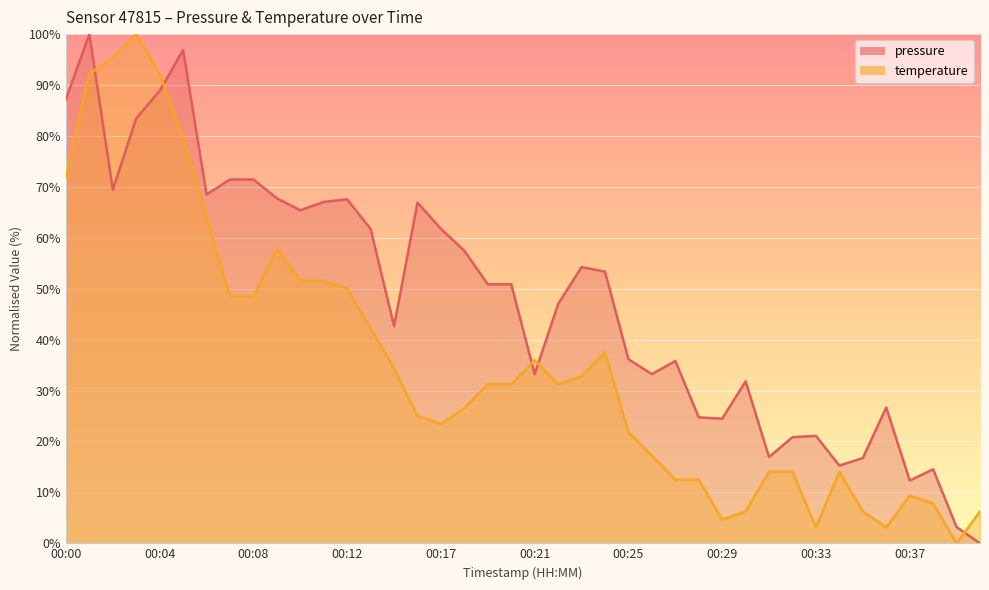

Reading left to right, what are all the values shown in this chart?

pressure: 00:00=87.2	00:01=100.0	00:02=69.4	00:03=83.5	00:04=88.8	00:05=96.9	00:06=68.5	00:07=71.4	00:08=71.4	00:09=67.8	00:10=65.4	00:11=67.0	00:12=67.6	00:13=61.7	00:14=42.6	00:15=66.9	00:17=61.8	00:18=57.4	00:19=50.9	00:20=50.9	00:21=33.2	00:22=47.0	00:23=54.3	00:24=53.3	00:25=36.2	00:26=33.2	00:27=35.8	00:28=24.7	00:29=24.5	00:30=31.8	00:31=16.9	00:32=20.8	00:33=21.1	00:34=15.3	00:35=16.8	00:36=26.7	00:37=12.3	00:38=14.5	00:39=3.2	00:40=0.0
temperature: 00:00=71.9	00:01=92.2	00:02=95.3	00:03=100.0	00:04=92.2	00:05=79.7	00:06=64.1	00:07=48.4	00:08=48.4	00:09=57.8	00:10=51.6	00:11=51.6	00:12=50.0	00:13=42.2	00:14=34.4	00:15=25.0	00:17=23.4	00:18=26.6	00:19=31.2	00:20=31.2	00:21=35.9	00:22=31.2	00:23=32.8	00:24=37.5	00:25=21.9	00:26=17.2	00:27=12.5	00:28=12.5	00:29=4.7	00:30=6.2	00:31=14.1	00:32=14.1	00:33=3.1	00:34=14.1	00:35=6.2	00:36=3.1	00:37=9.4	00:38=7.8	00:39=0.0	00:40=6.2